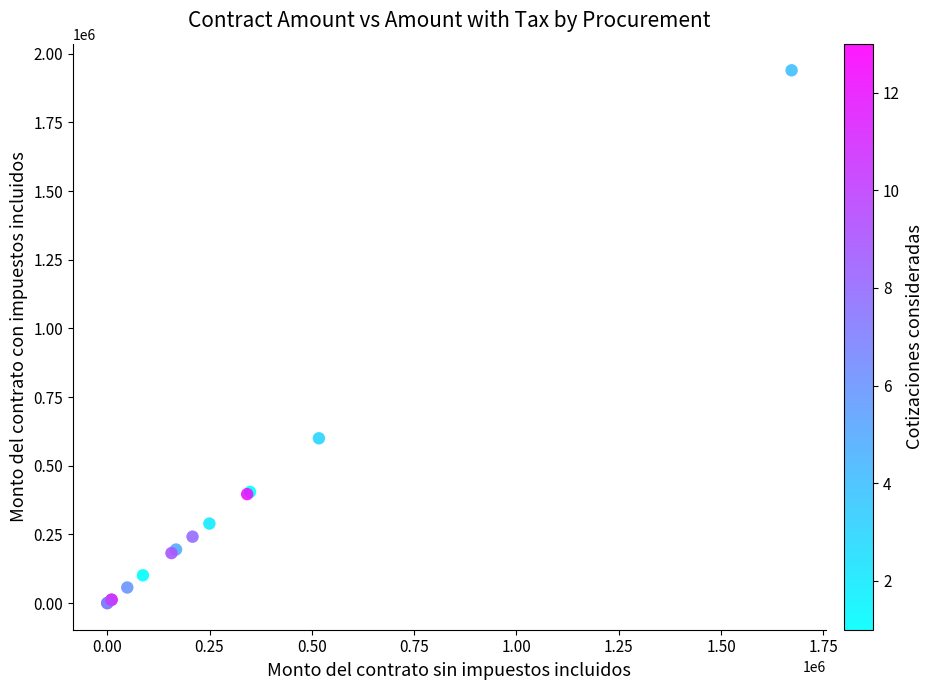

What Y value in the scatter plot is closest to 969910?

600000.0